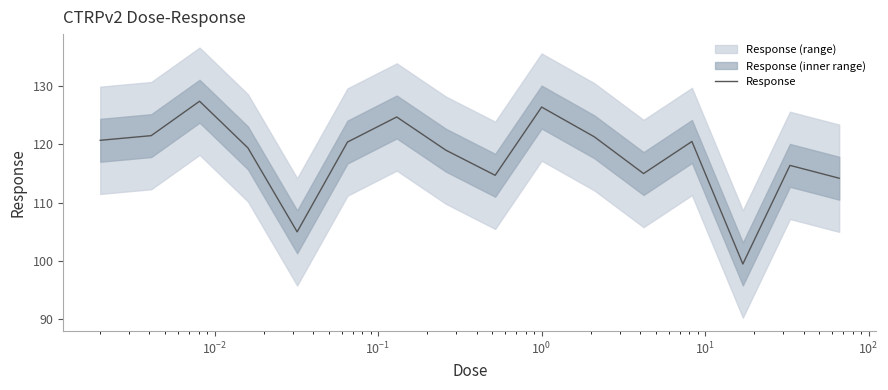

What is the minimum value for Response?

99.5